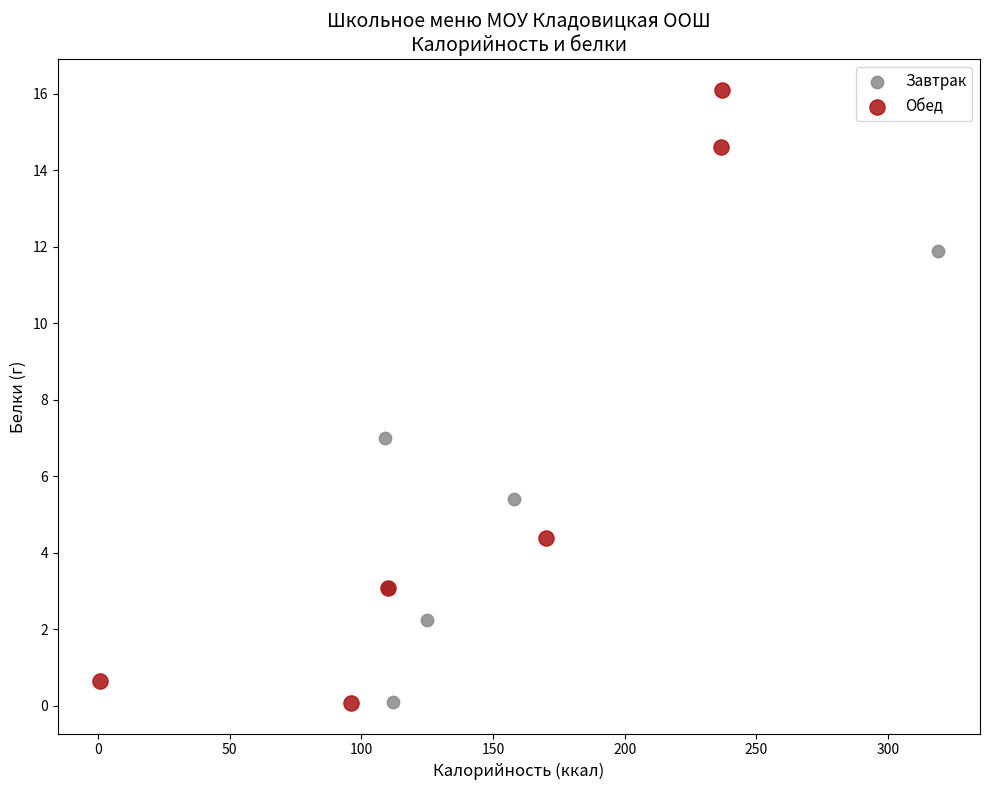

Which series has the largest Y range (max minus min)?

Обед